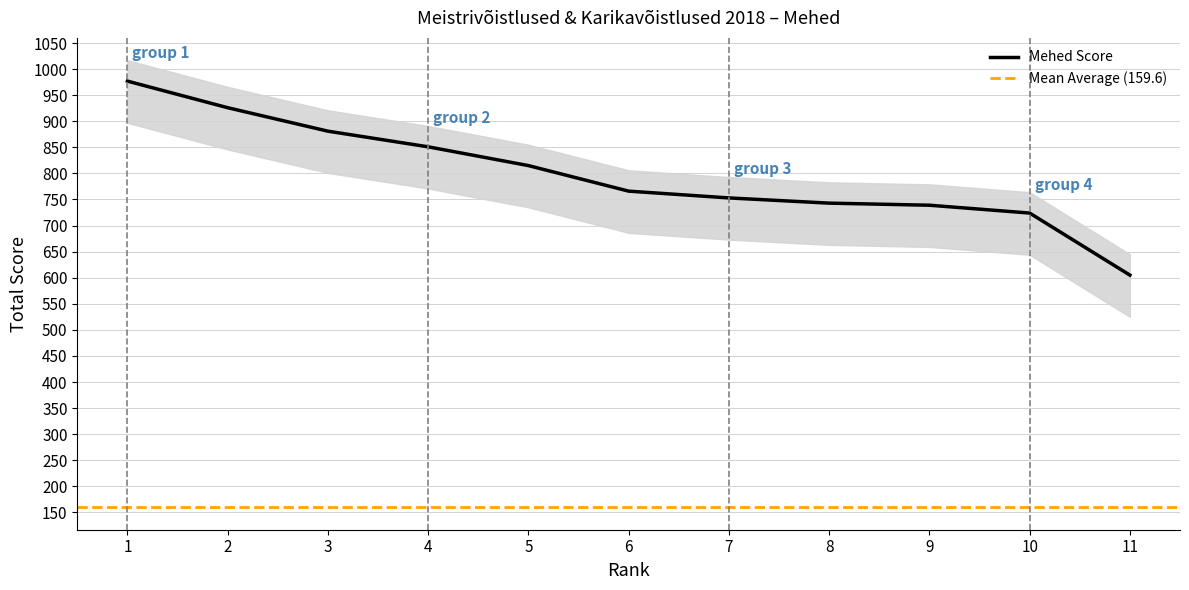

What is the maximum value shown in the chart?

977